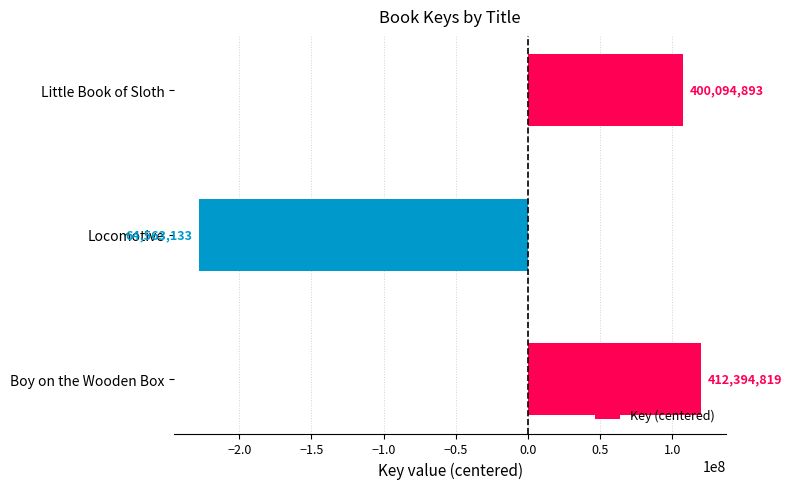

Are the bars grouped side by side (vs. stacked)?

No